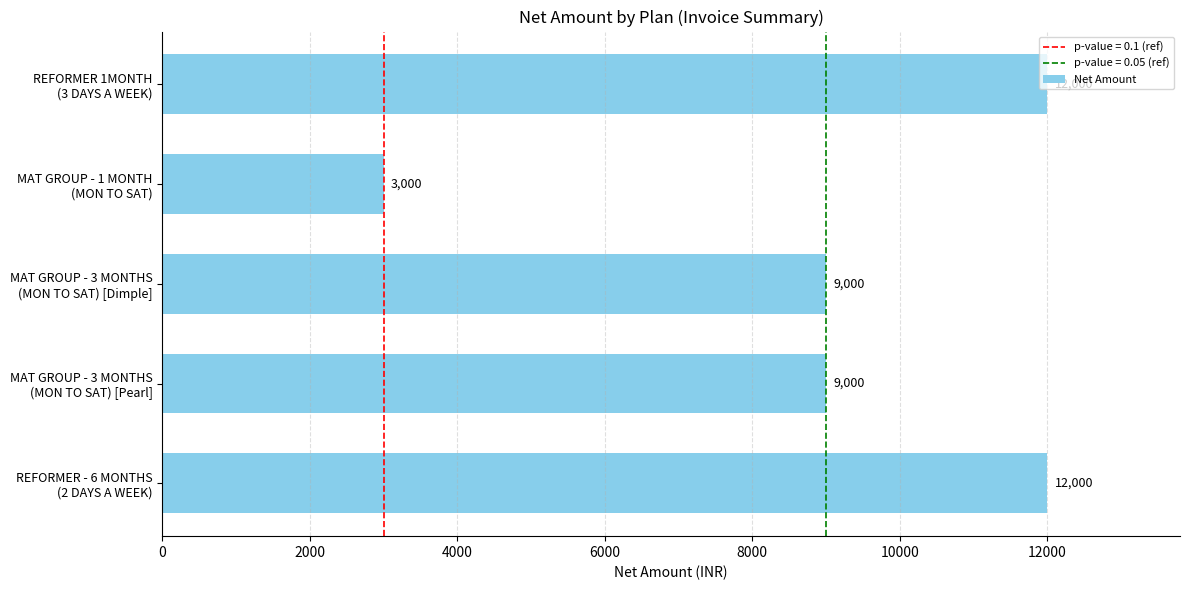

How many values are between 9000 and 12000?

4